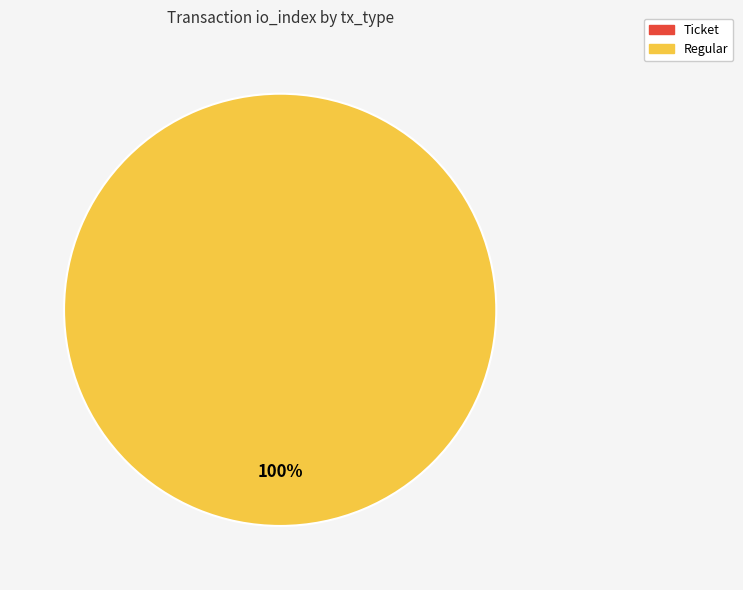

What is the largest slice in the pie chart?

Regular